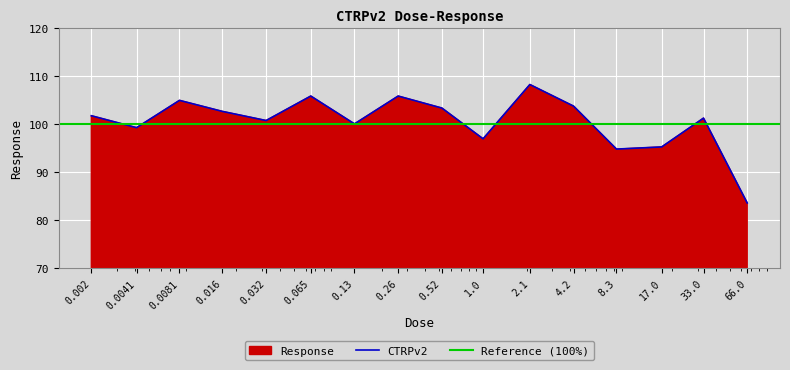

True or false: the data shows 48.5 at 0.0081.

False